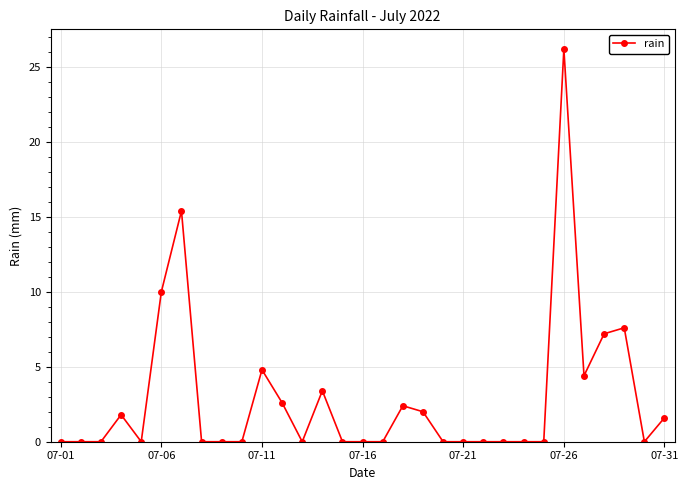

What is the difference between the maximum and minimum values?

26.2